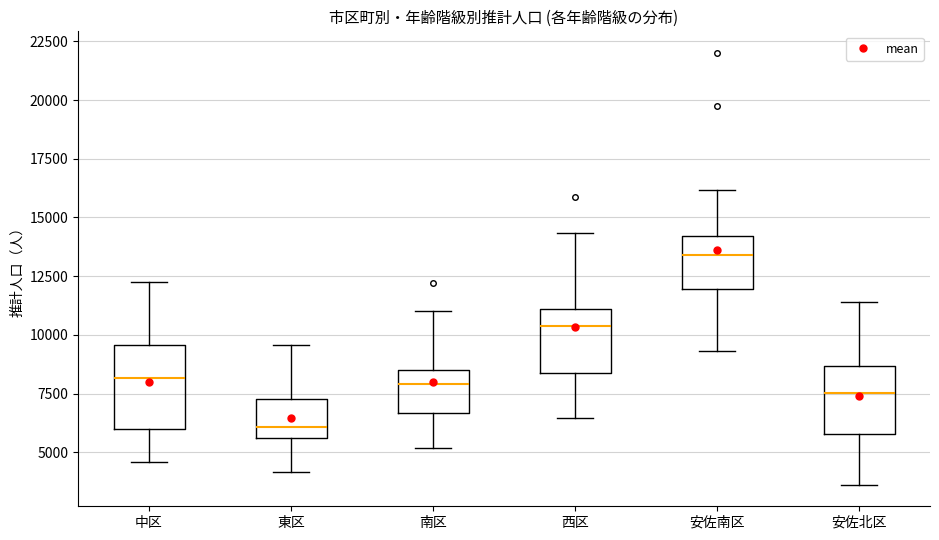

Reading left to right, transcribe this box plot: for each box, give where its median line is, the range the box spans, and where its two whiskers end, as read against the y-axis. The values are not printed on the chart, so give them approximately, as read against the axis.

中区: median 8000, box 6000 to 9500, whiskers 4500 to 12000
東区: median 6000, box 5500 to 7500, whiskers 4000 to 9500
南区: median 8000, box 6500 to 8500, whiskers 5000 to 11000
西区: median 10500, box 8500 to 11000, whiskers 6500 to 14500
安佐南区: median 13500, box 12000 to 14000, whiskers 9500 to 16000
安佐北区: median 7500, box 6000 to 8500, whiskers 3500 to 11500